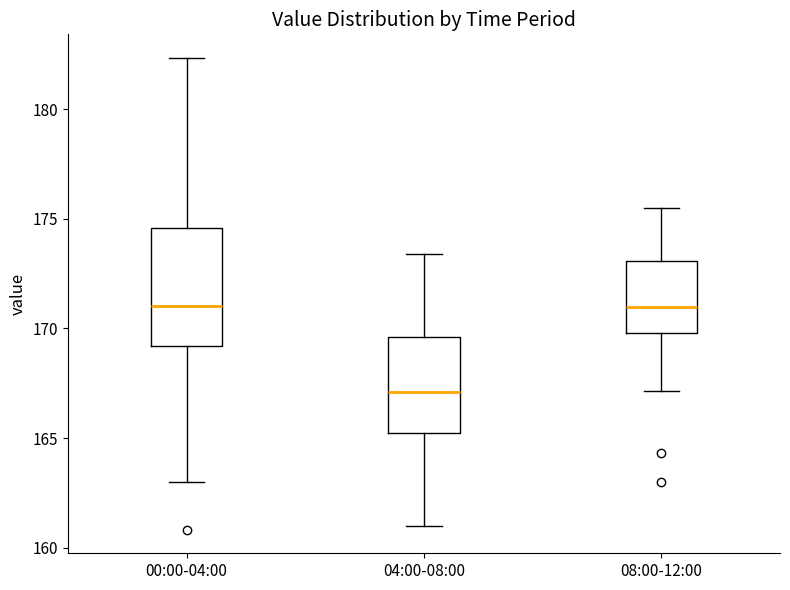

Where does the upper whisker of the box for 00:00-04:00 end on the y-axis? The values are not printed on the chart, so give them approximately, as read against the axis.

182.5